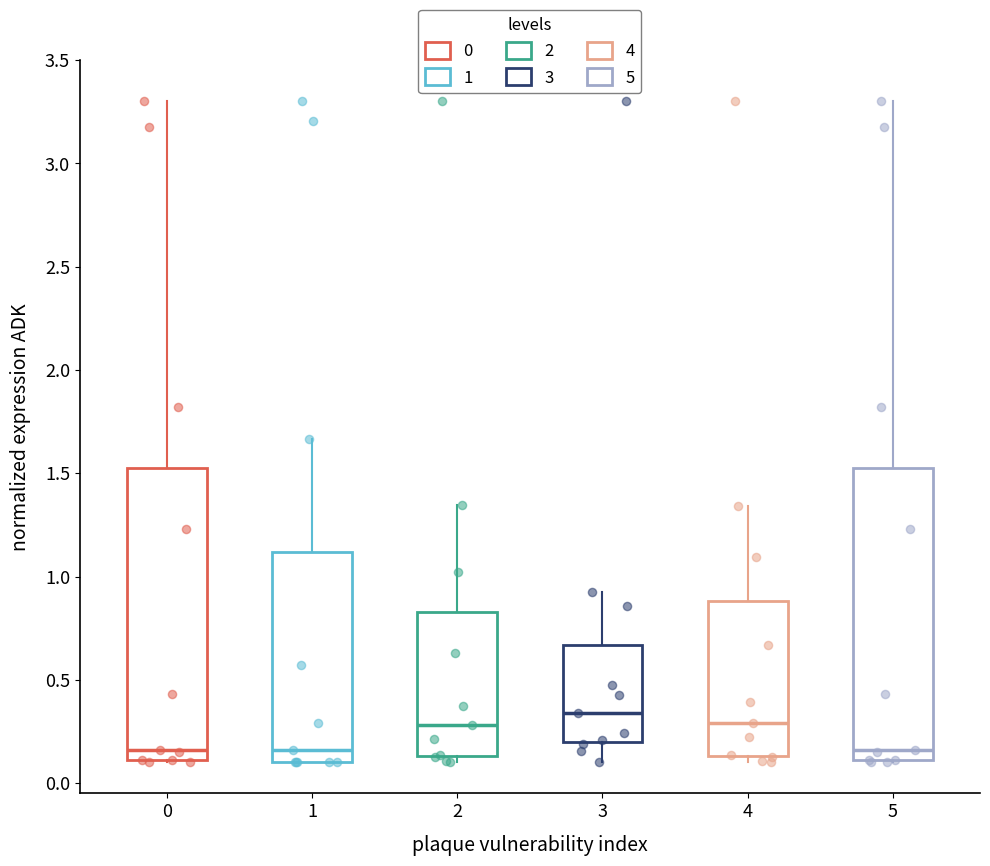

Reading left to right, transcribe this box plot: for each box, give where its median line is, the range the box spans, and where its two whiskers end, as read against the y-axis. The values are not printed on the chart, so give them approximately, as read against the axis.

0: median 0.15, box 0.10 to 1.55, whiskers 0.10 to 3.30
1: median 0.15, box 0.10 to 1.10, whiskers 0.10 to 1.65
2: median 0.30, box 0.15 to 0.85, whiskers 0.10 to 1.35
3: median 0.35, box 0.20 to 0.65, whiskers 0.10 to 0.90
4: median 0.30, box 0.15 to 0.90, whiskers 0.10 to 1.35
5: median 0.15, box 0.10 to 1.55, whiskers 0.10 to 3.30